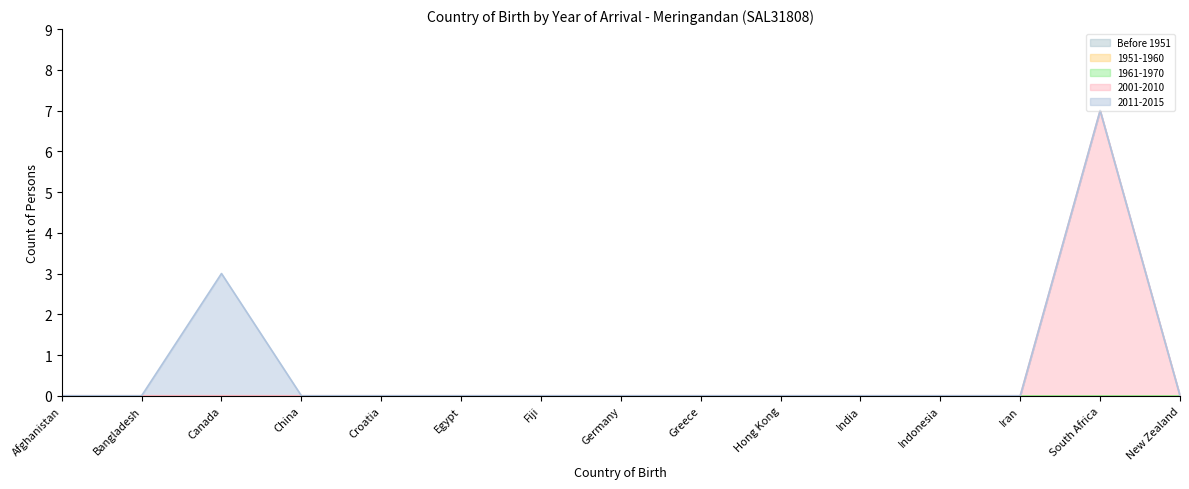

What are all the series names shown in the legend?

Before 1951, 1951-1960, 1961-1970, 2001-2010, 2011-2015